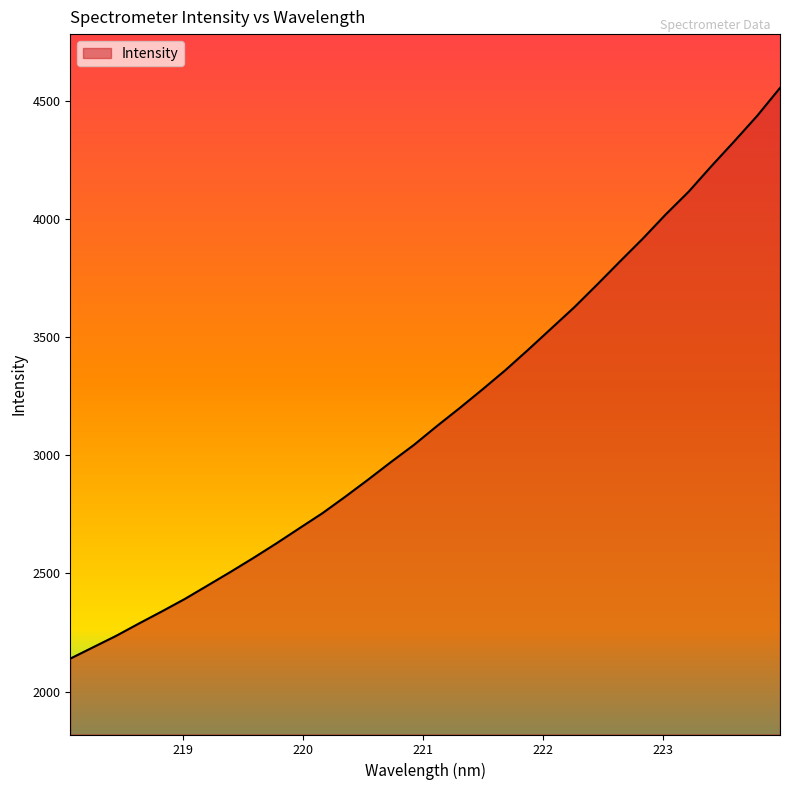

How many values exceed 3123?

16